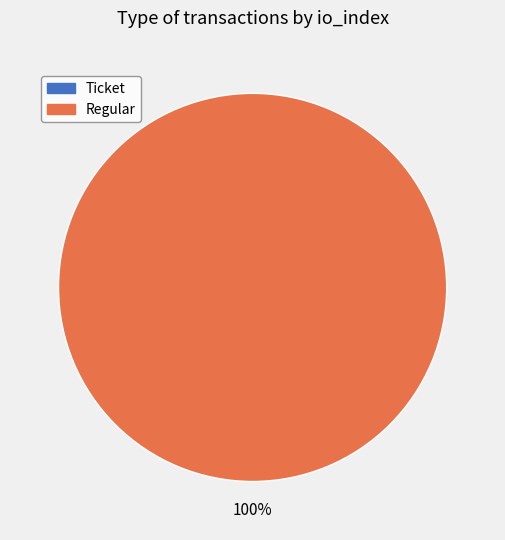

To the nearest percent, what is the difference between the Regular (io_index=5) and Ticket (io_index=0) slice percentages?

100%